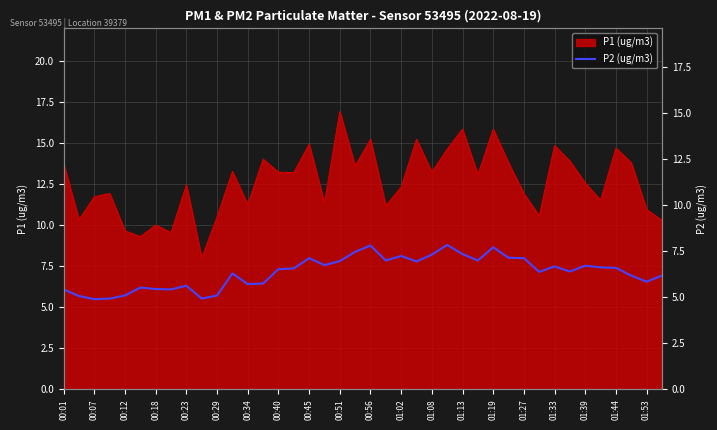

Is it true that P1 (ug/m3) equals 21.4 at 01:39?

False